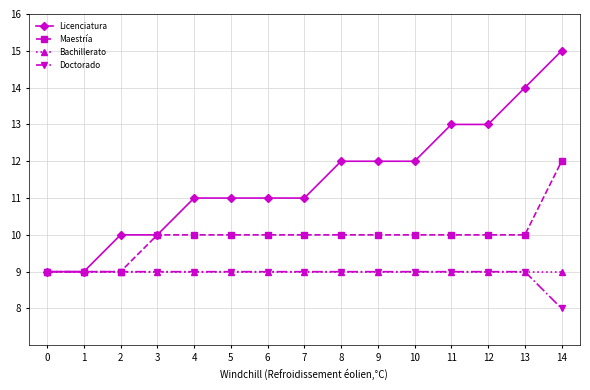

How many Maestría values are between 10 and 11?

11